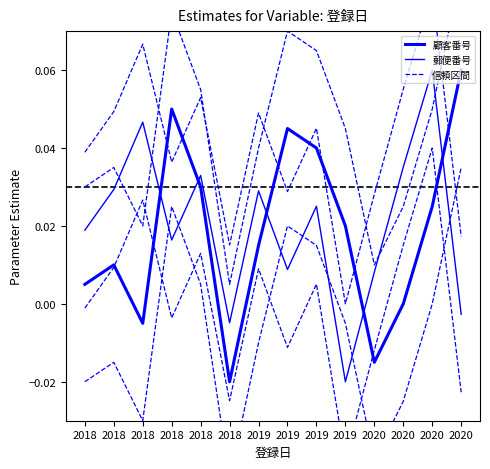

Between 2018 and 2020, which is larger?

2020